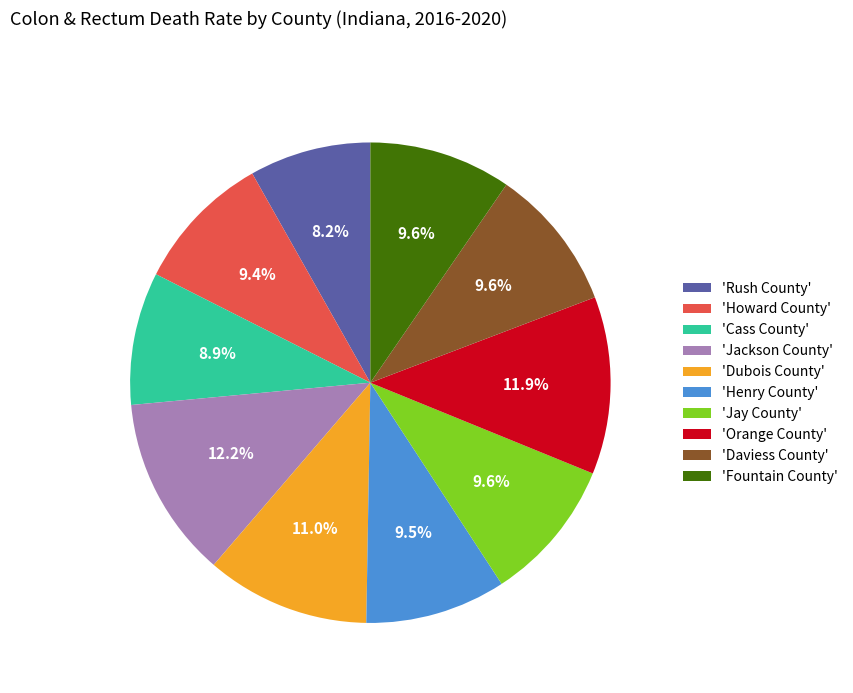

Count the number of slices in the pie.

10